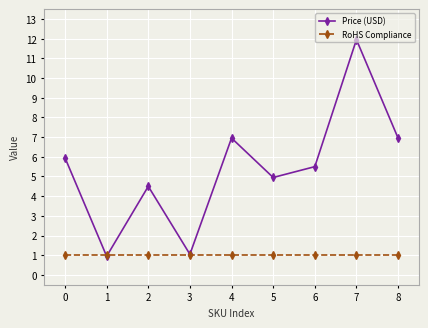

Which series changed the most between 4 and 6?

Price (USD)